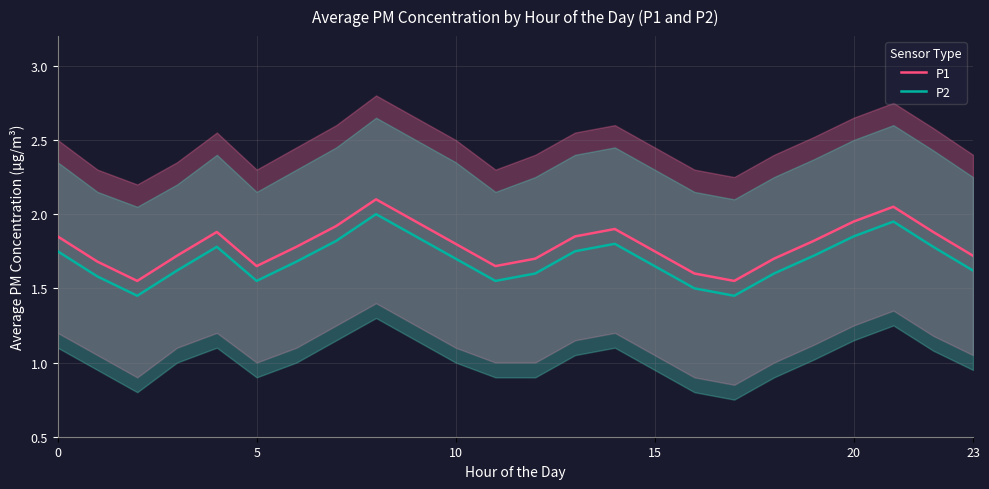

What is the minimum value shown in the chart?

1.4